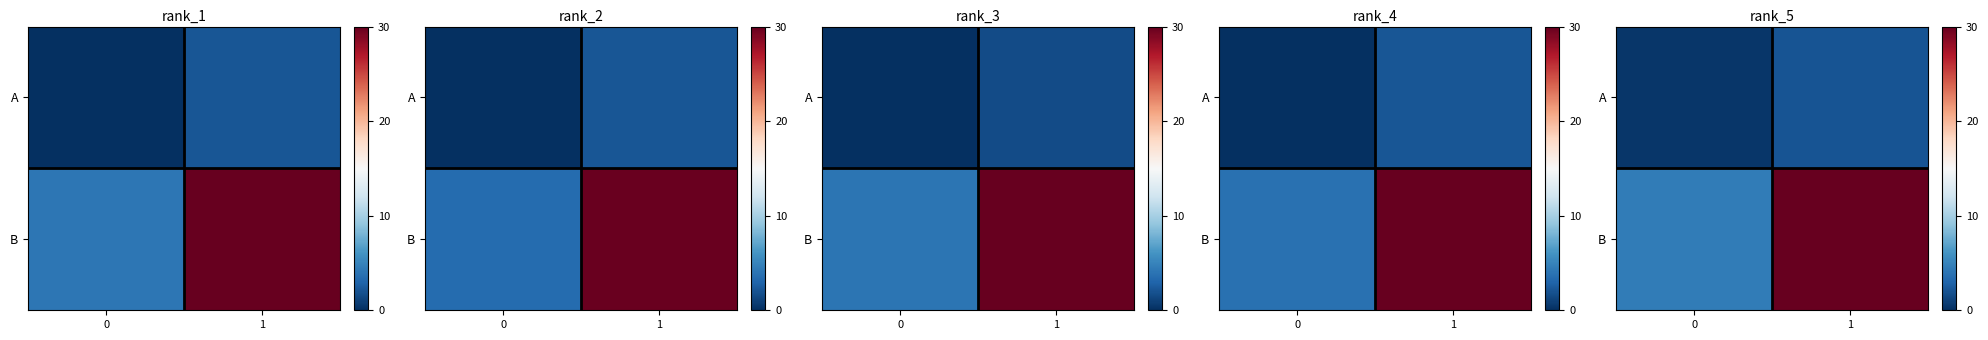

Rank the series at 0 from highest to lowest value.

row_1, row_0